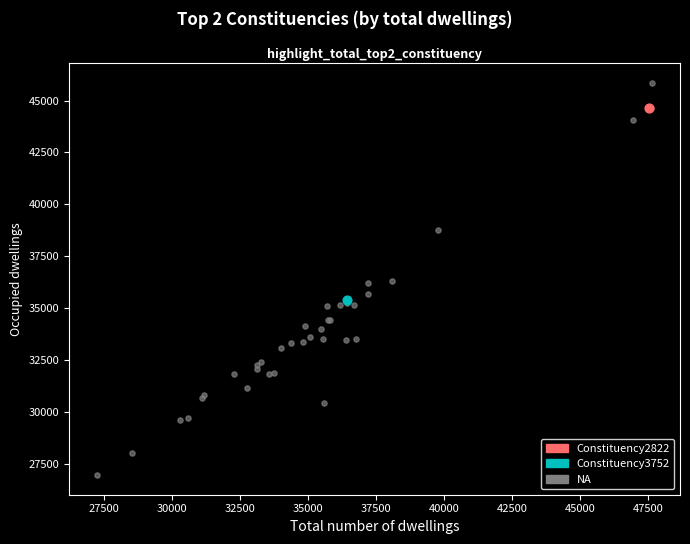

What are all the series names shown in the legend?

Constituency2822, Constituency3752, NA